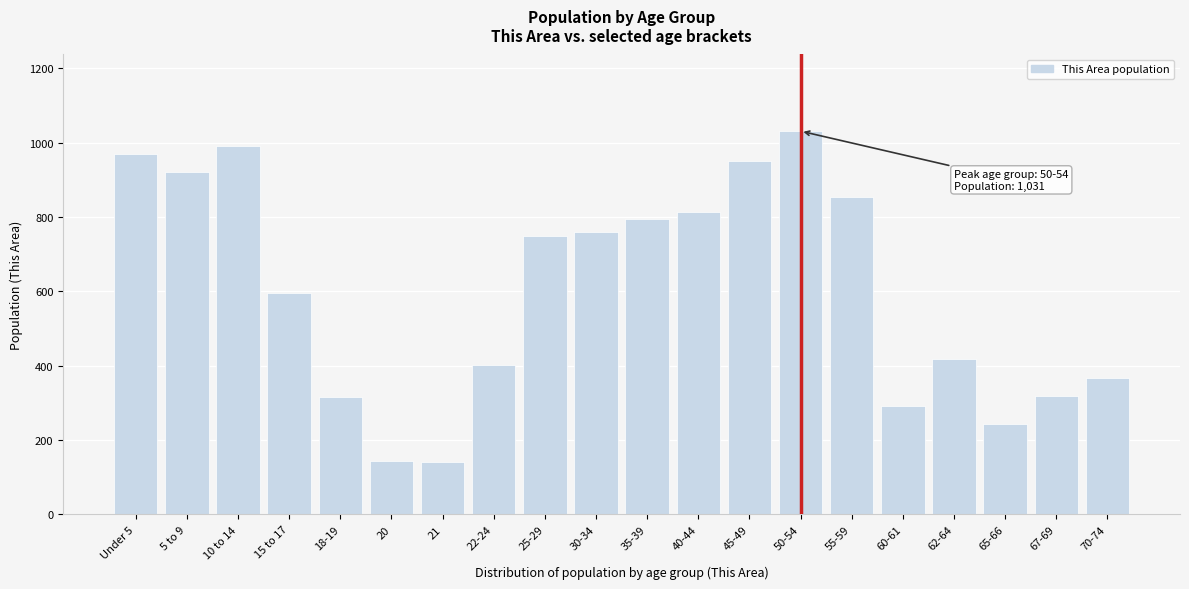

Between 62-64 and 21, which is larger?

62-64